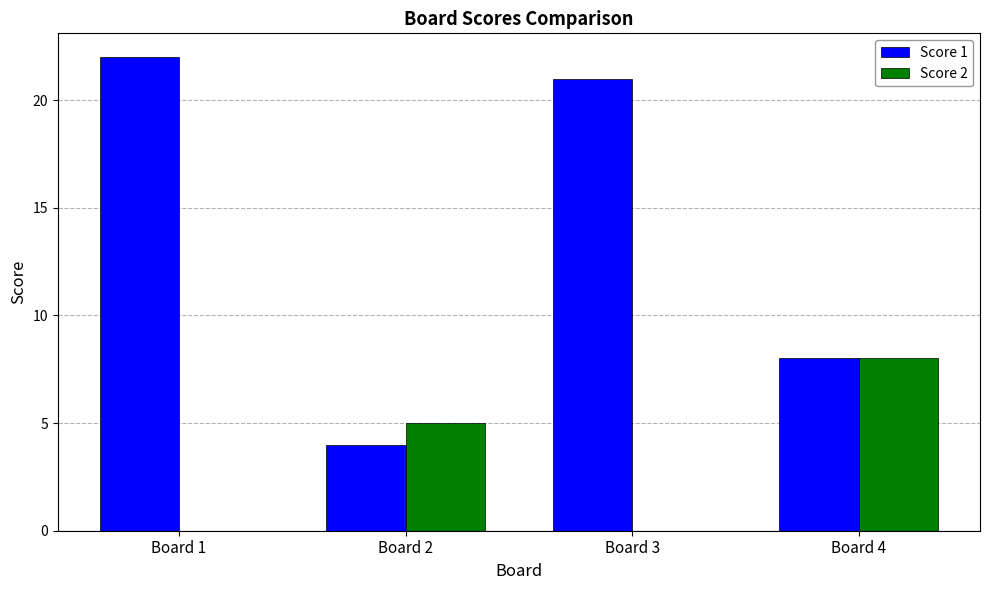

How many data points does each series have?

4